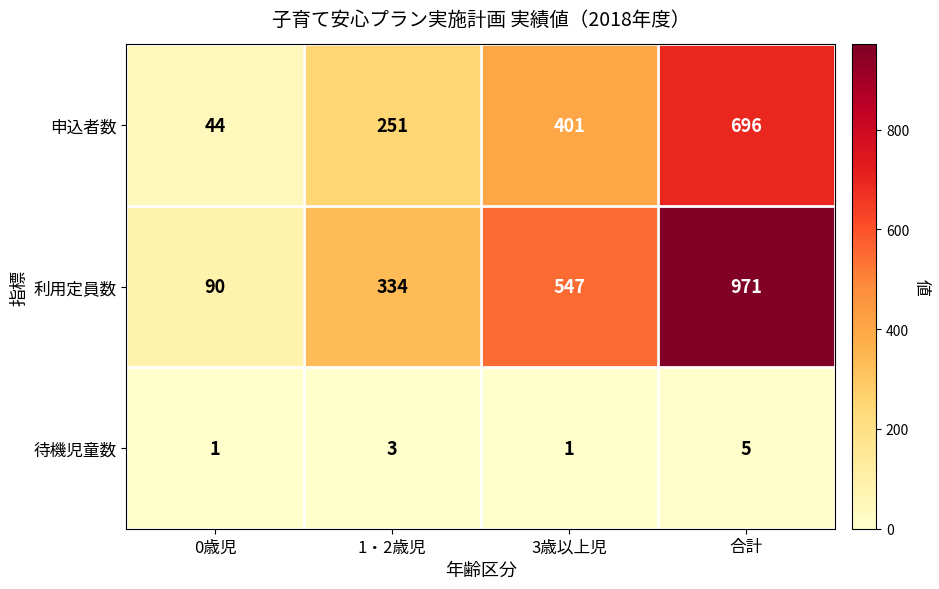

Reading left to right, list all the values displayed in this chart.

申込者数: 0歳児=44	1・2歳児=251	3歳以上児=401	合計=696
利用定員数: 0歳児=90	1・2歳児=334	3歳以上児=547	合計=971
待機児童数: 0歳児=1	1・2歳児=3	3歳以上児=1	合計=5